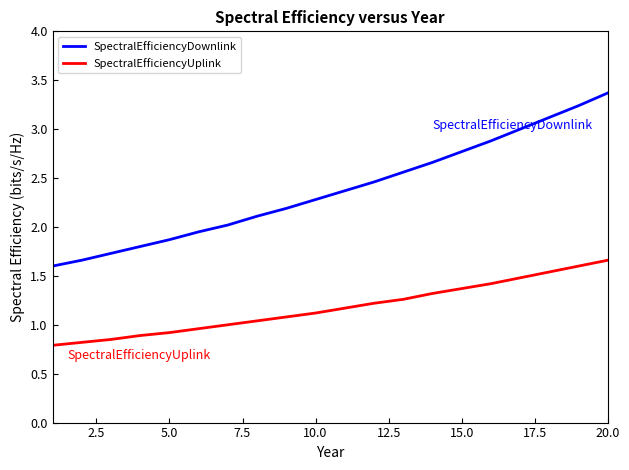

Which series has the largest range (max minus min)?

SpectralEfficiencyDownlink